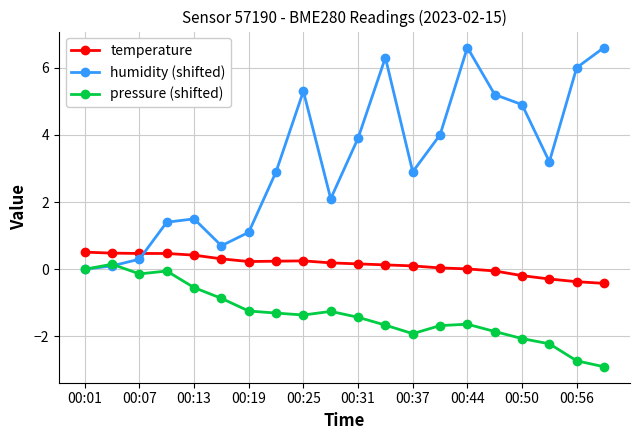

At how many categories does at least one series exceed 0?

20